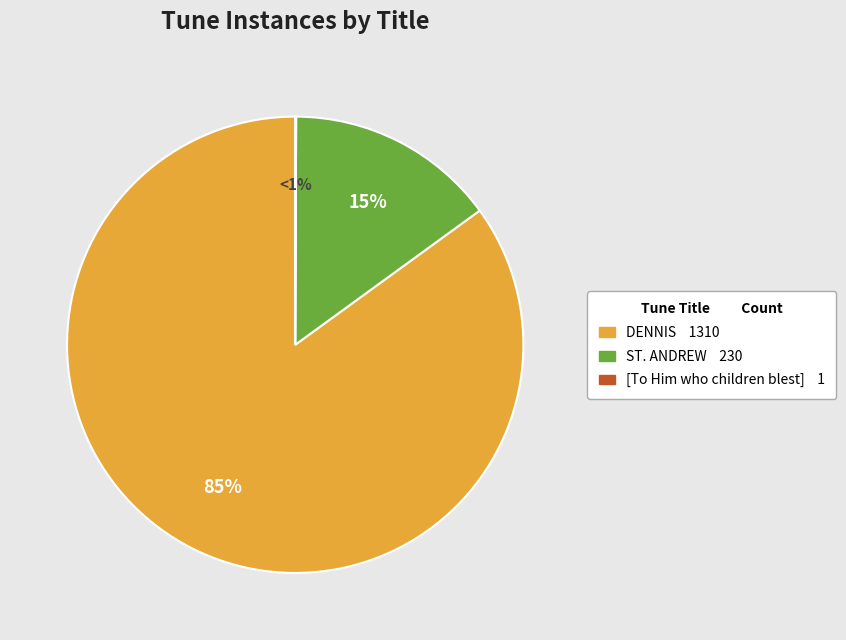

Is it true that DENNIS is 85% of the pie?

True